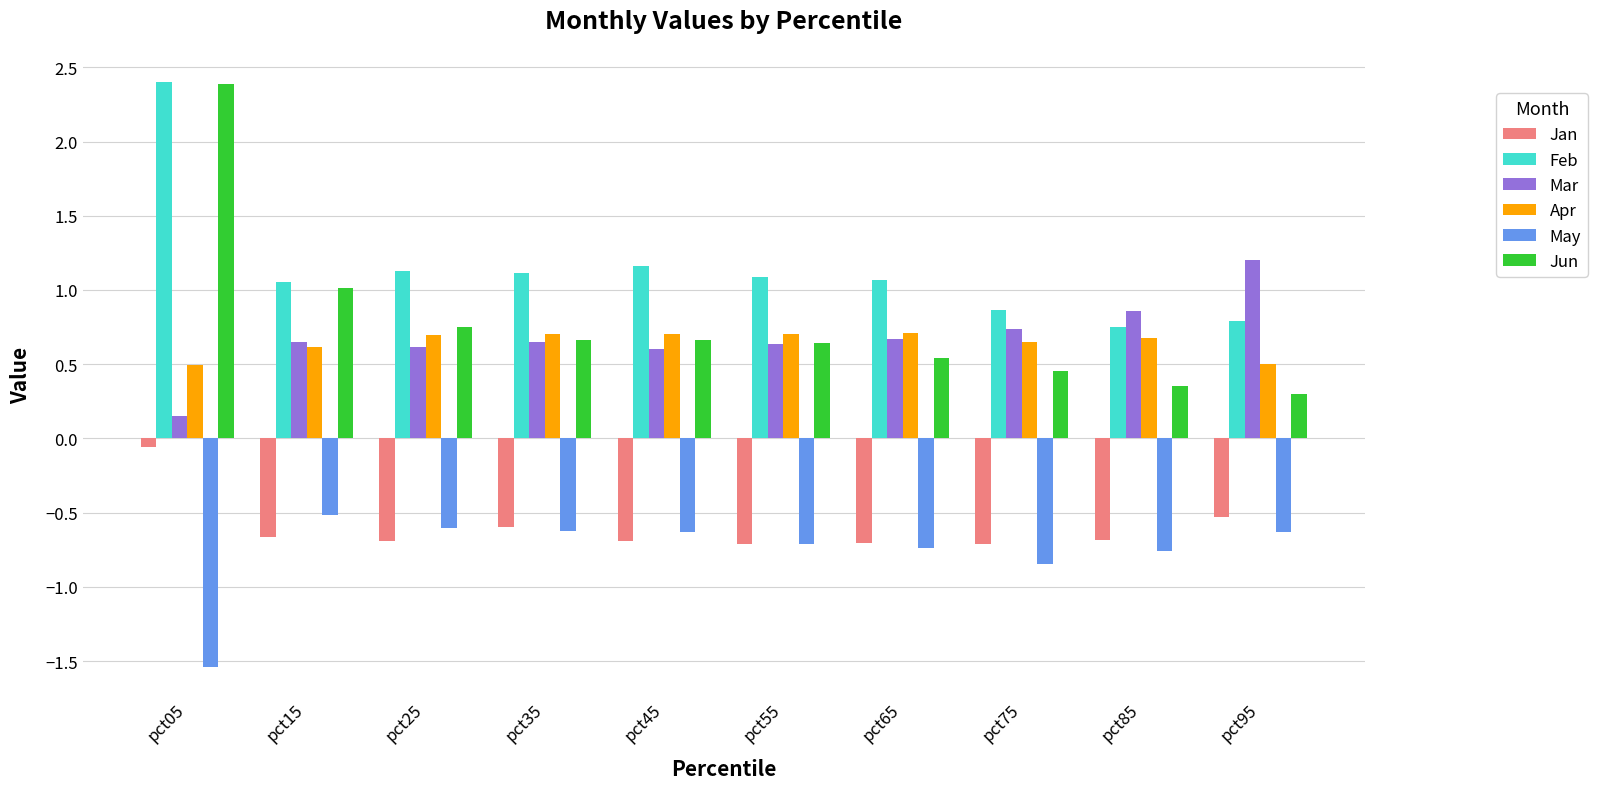

The May series shows -0.5 at pct15. True or false?

True